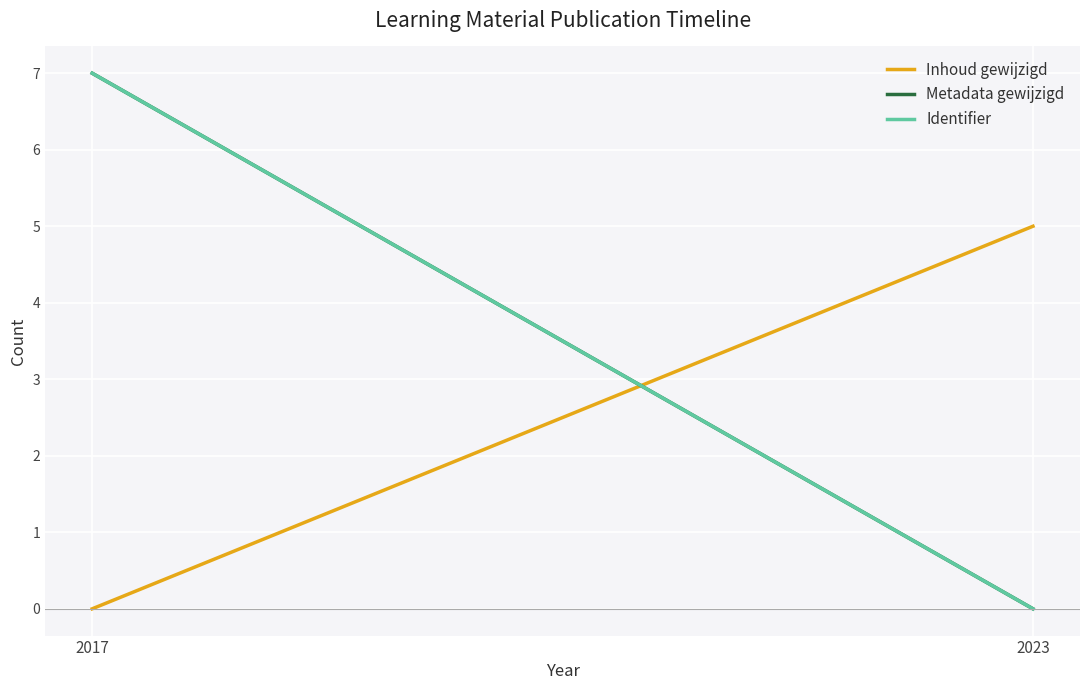

Reading left to right, what are all the values shown in this chart?

Inhoud gewijzigd: 0	5
Metadata gewijzigd: 7	0
Identifier: 7	0